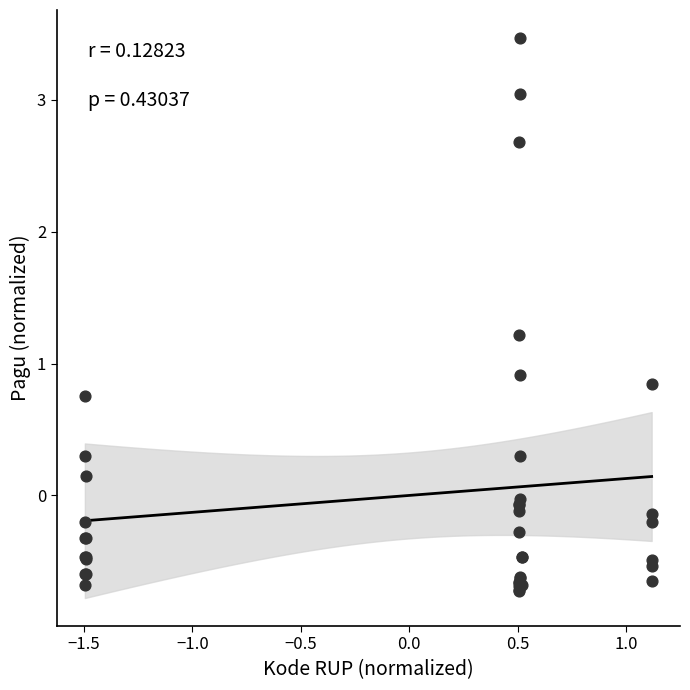

What Y value in the scatter plot is closest to 1?

0.9